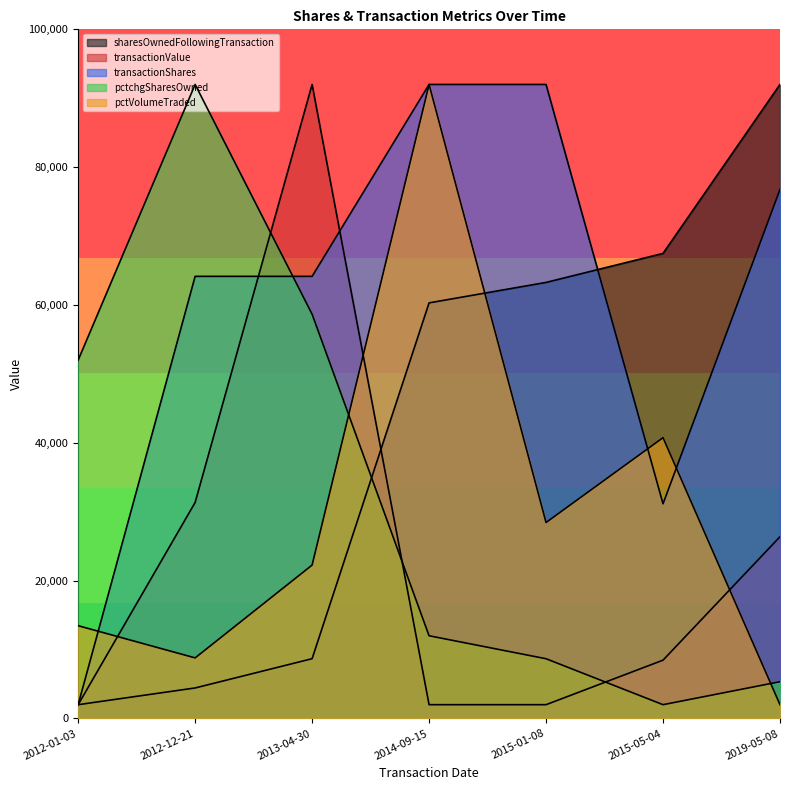

List the series in order of their peak value, highest first.

sharesOwnedFollowingTransaction, transactionValue, transactionShares, pctchgSharesOwned, pctVolumeTraded